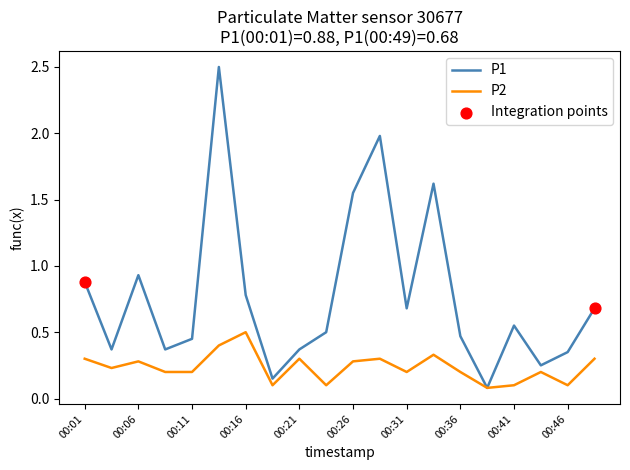

Which series has the largest total across all categories?

P1